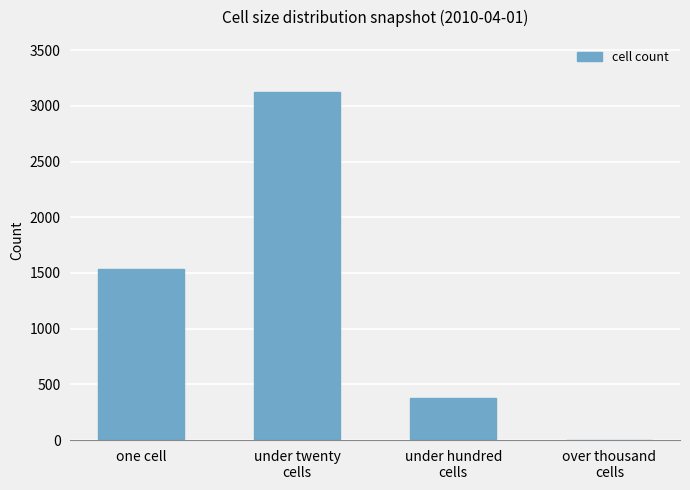

The value at one cell is 2615. True or false?

False